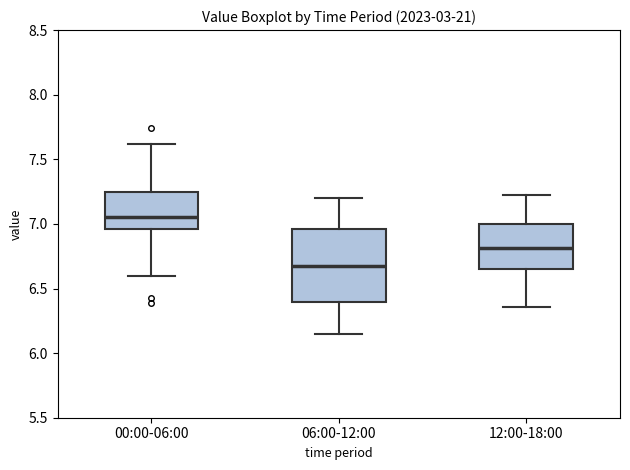

Which box is the tallest, from its lower edge to its upper edge?

06:00-12:00